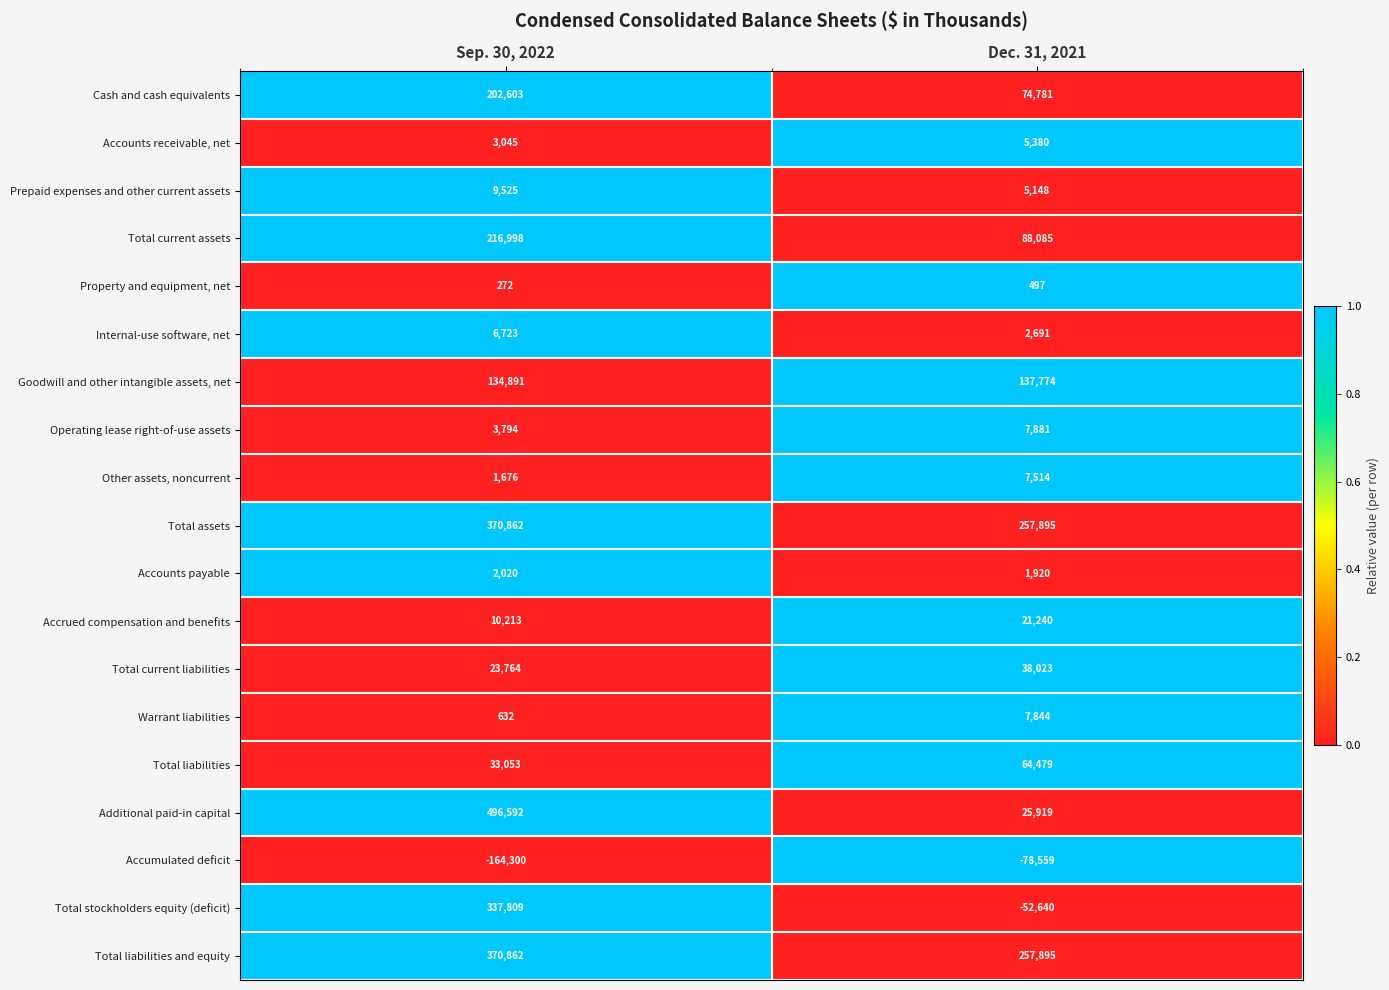

At which category is the sum across all series the highest?

Sep. 30, 2022